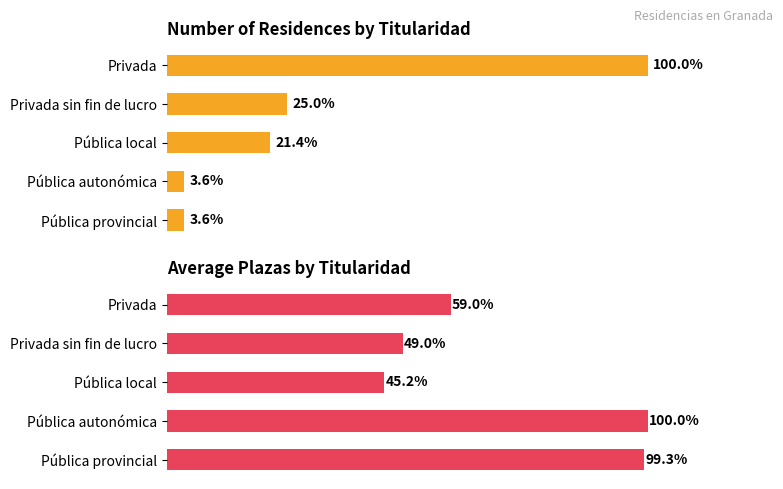

What is the value of the Number of residences bar at the 4th from the left?

1.0